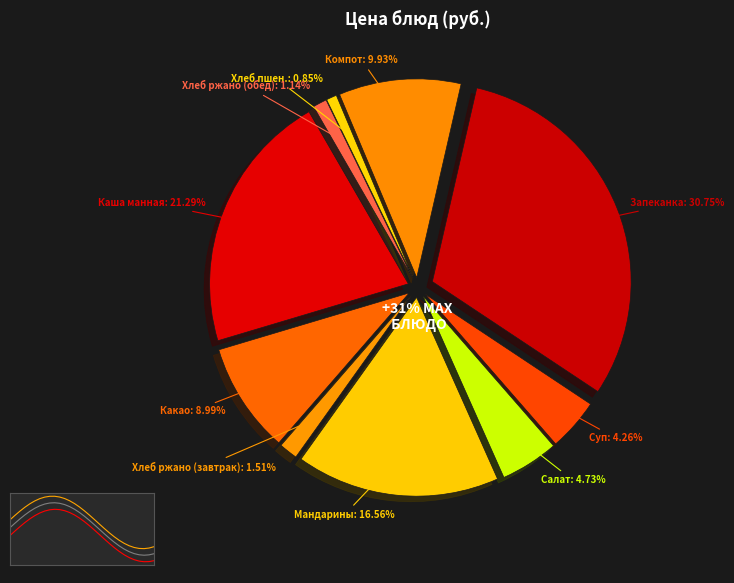

Is there any slice that represents more than half of the pie?

No